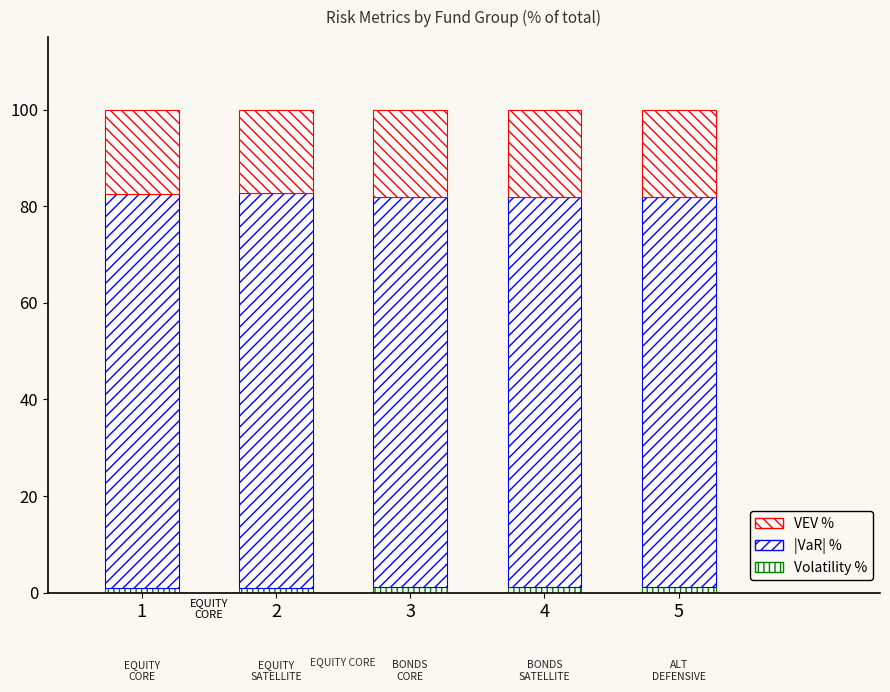

How many Volatility % values are between 1 and 2?

5